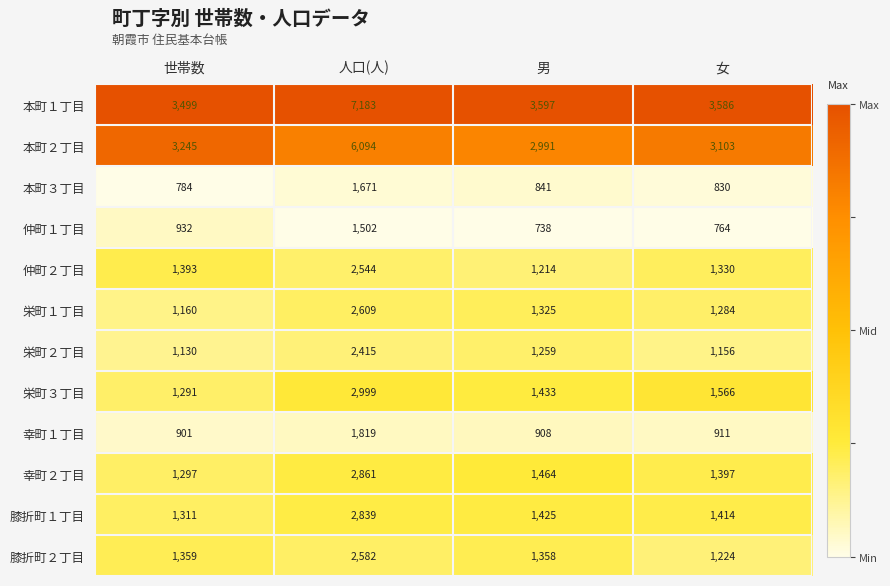

How many categories are shown in the chart?

4